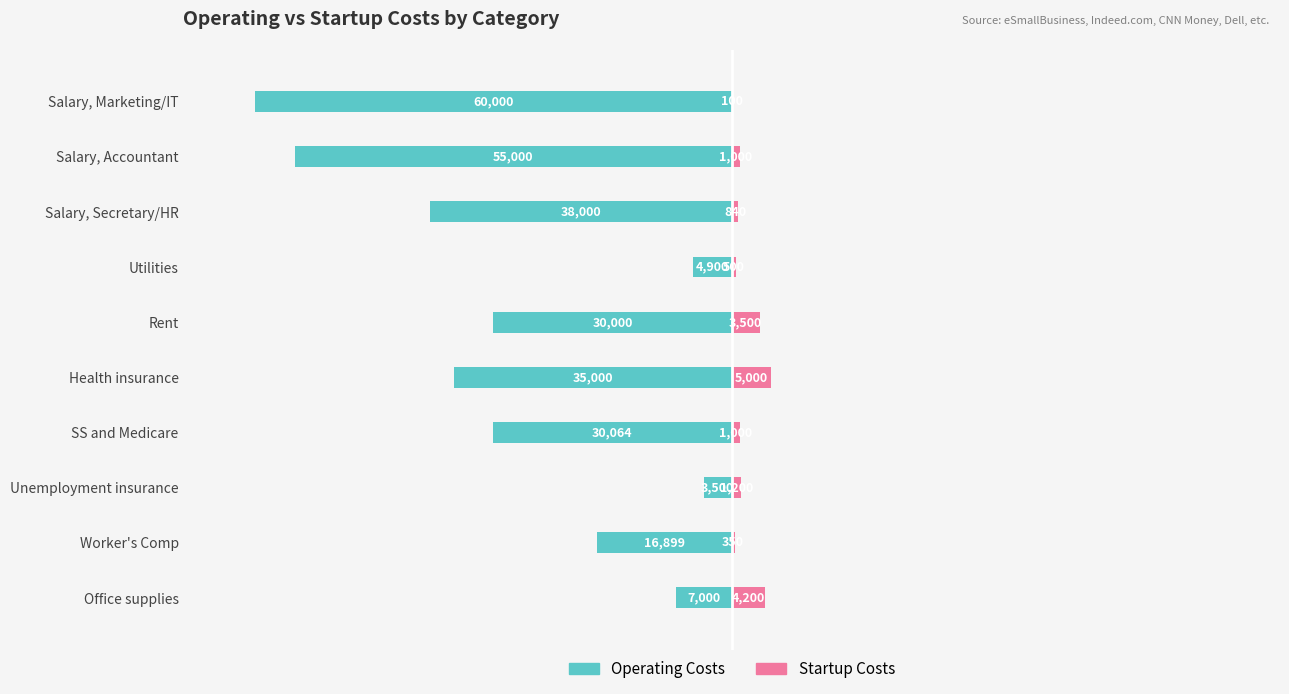

The value of Startup Costs at Salary, Secretary/HR is 430.2. True or false?

False